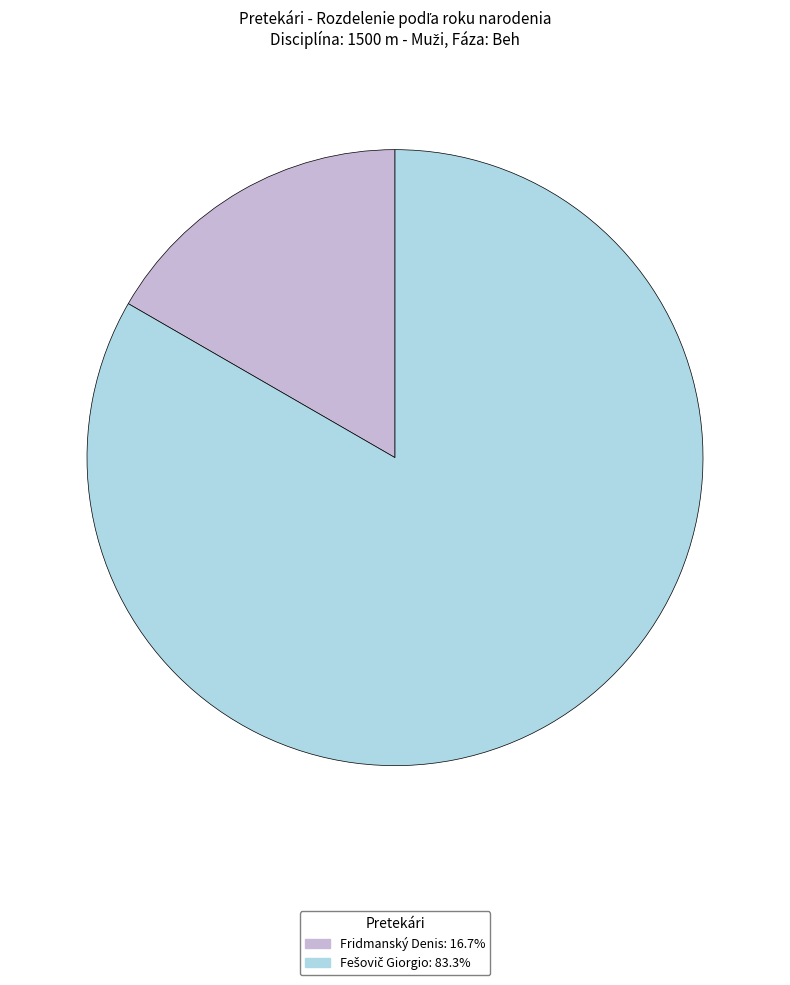

Does Fridmanský Denis: 16.7% account for over 50% of the chart?

No